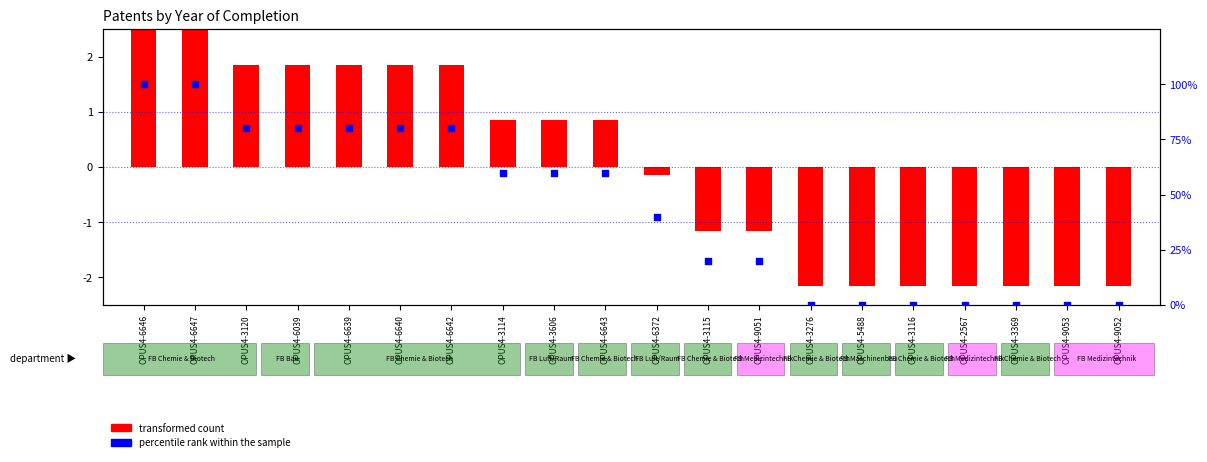

Between OPUS4-2567 and OPUS4-5488, which is larger?

OPUS4-2567